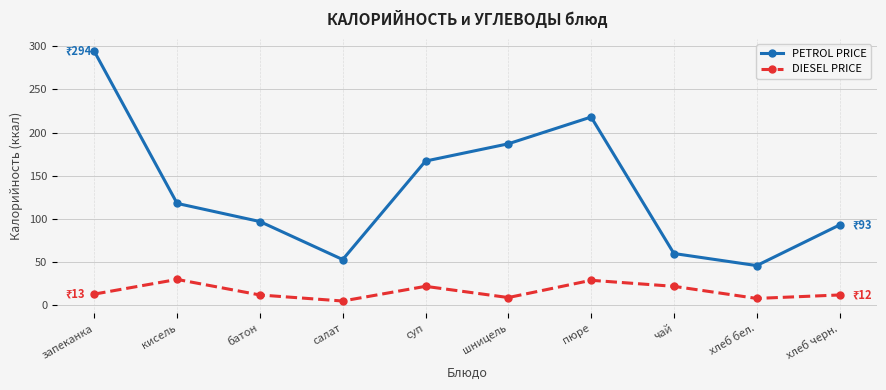

What is the approximate value of PETROL PRICE at батон?

97